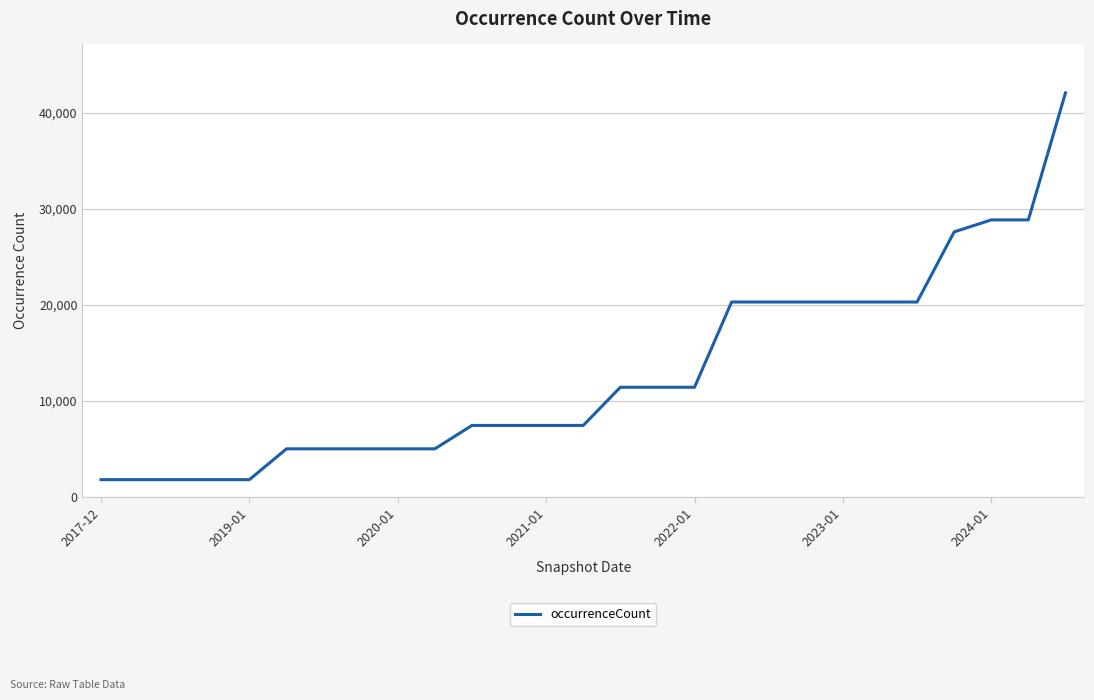

What is the maximum value shown in the chart?

42070